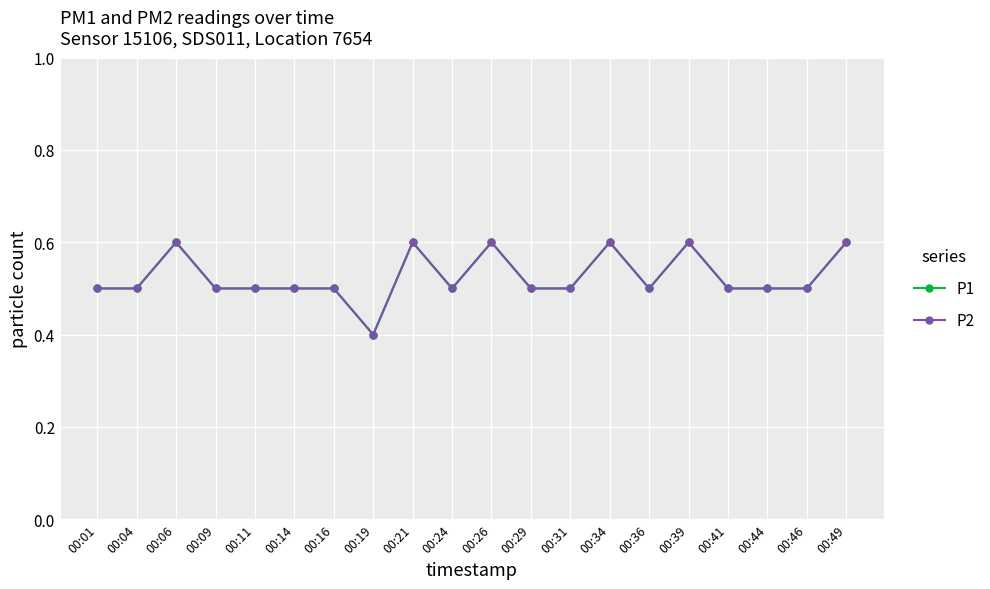

How many interior local valleys does the P2 series have?

3